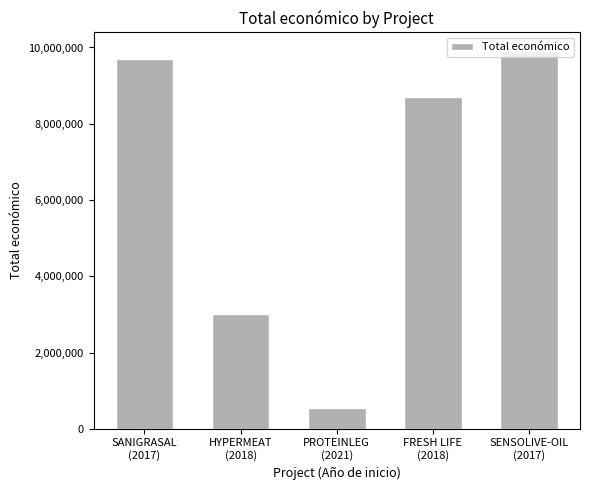

What position from the right is PROTEINLEG
(2021)?

3